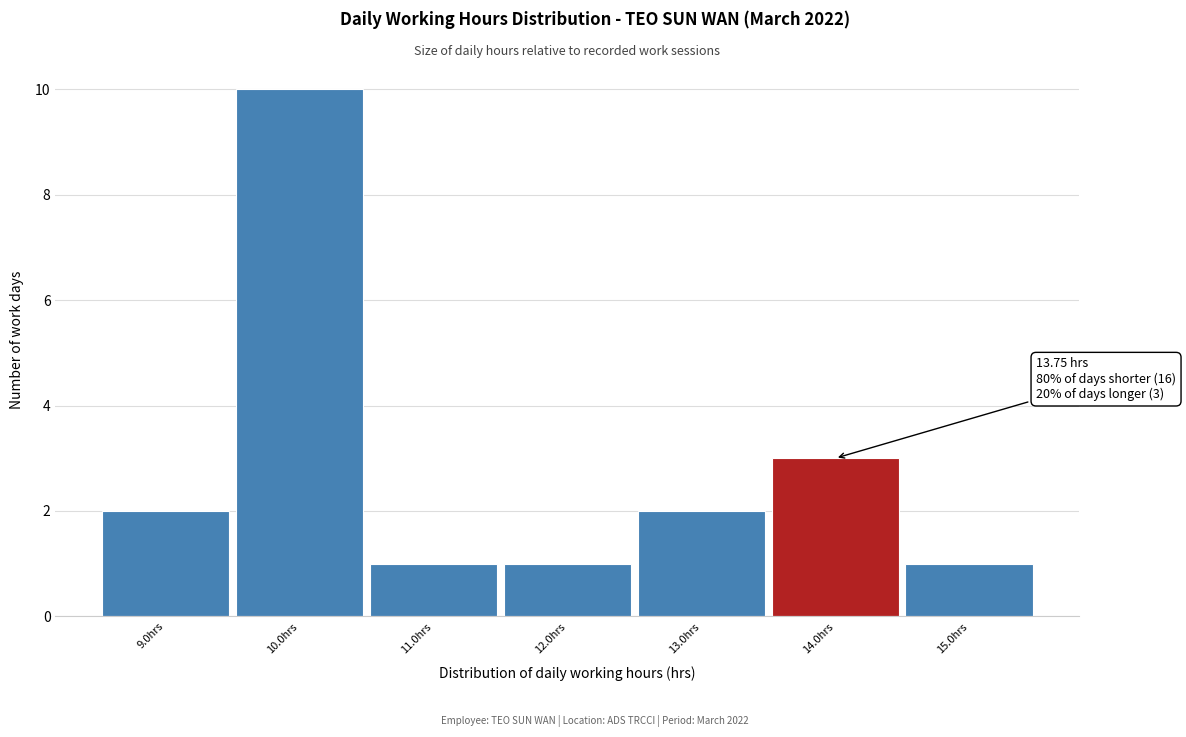

Over which range of the x-axis is the bar tallest?

9.5 to 10.5